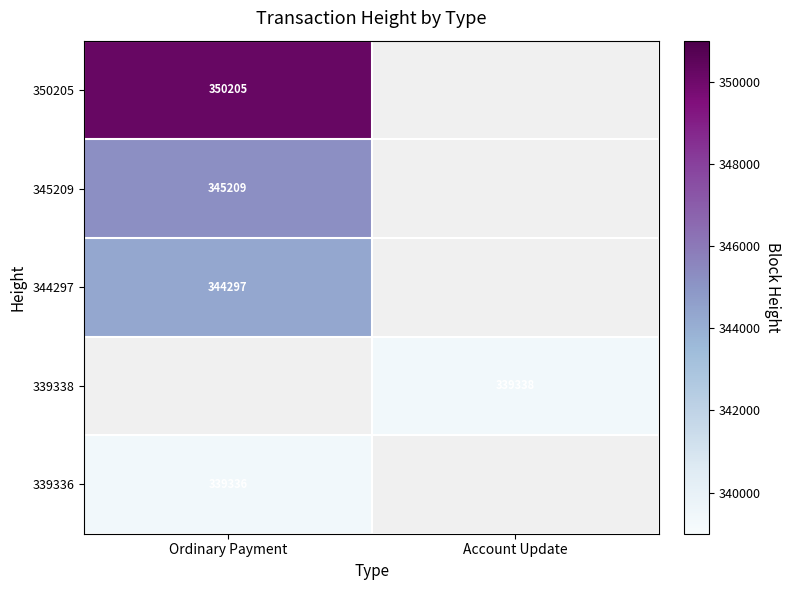

Is it true that 344297 equals 142518 at Ordinary Payment?

False